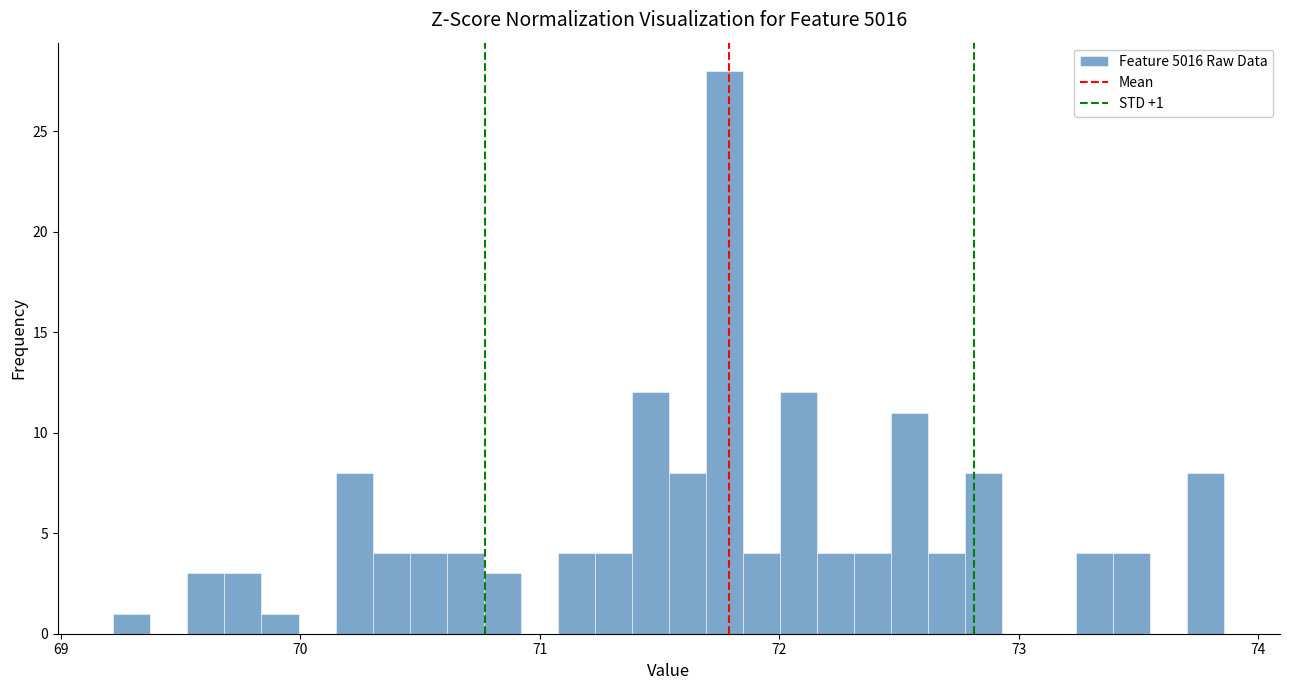

Around what value on the x-axis is the tallest bar? Give the approximate position of its centre, as read against the axis.

71.8